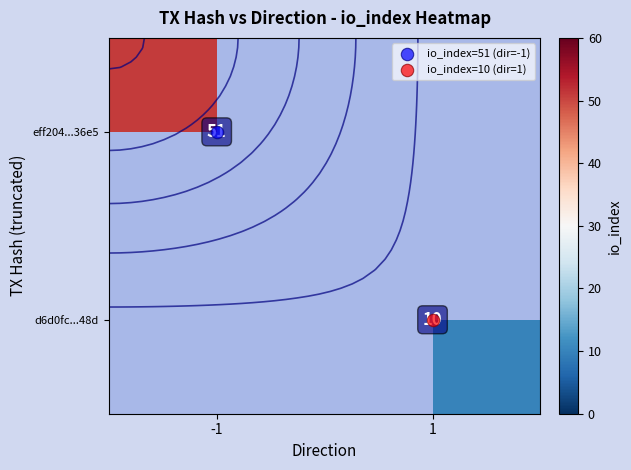

The value of eff204...36e5 at -1 is 51.0. True or false?

True